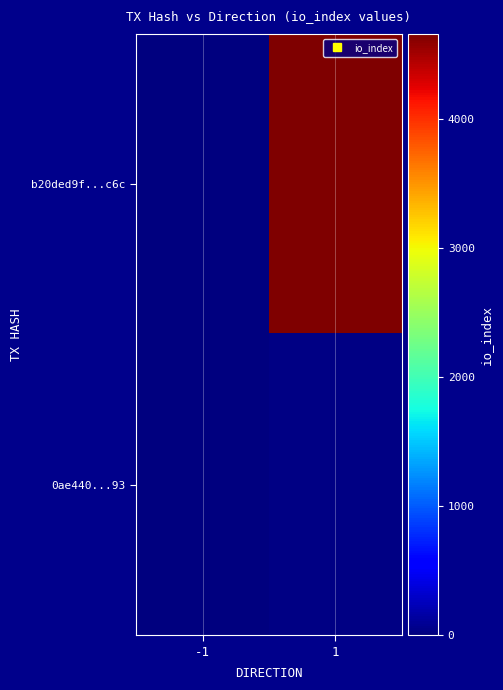

What is the difference between the highest and lowest values at 1?

4643